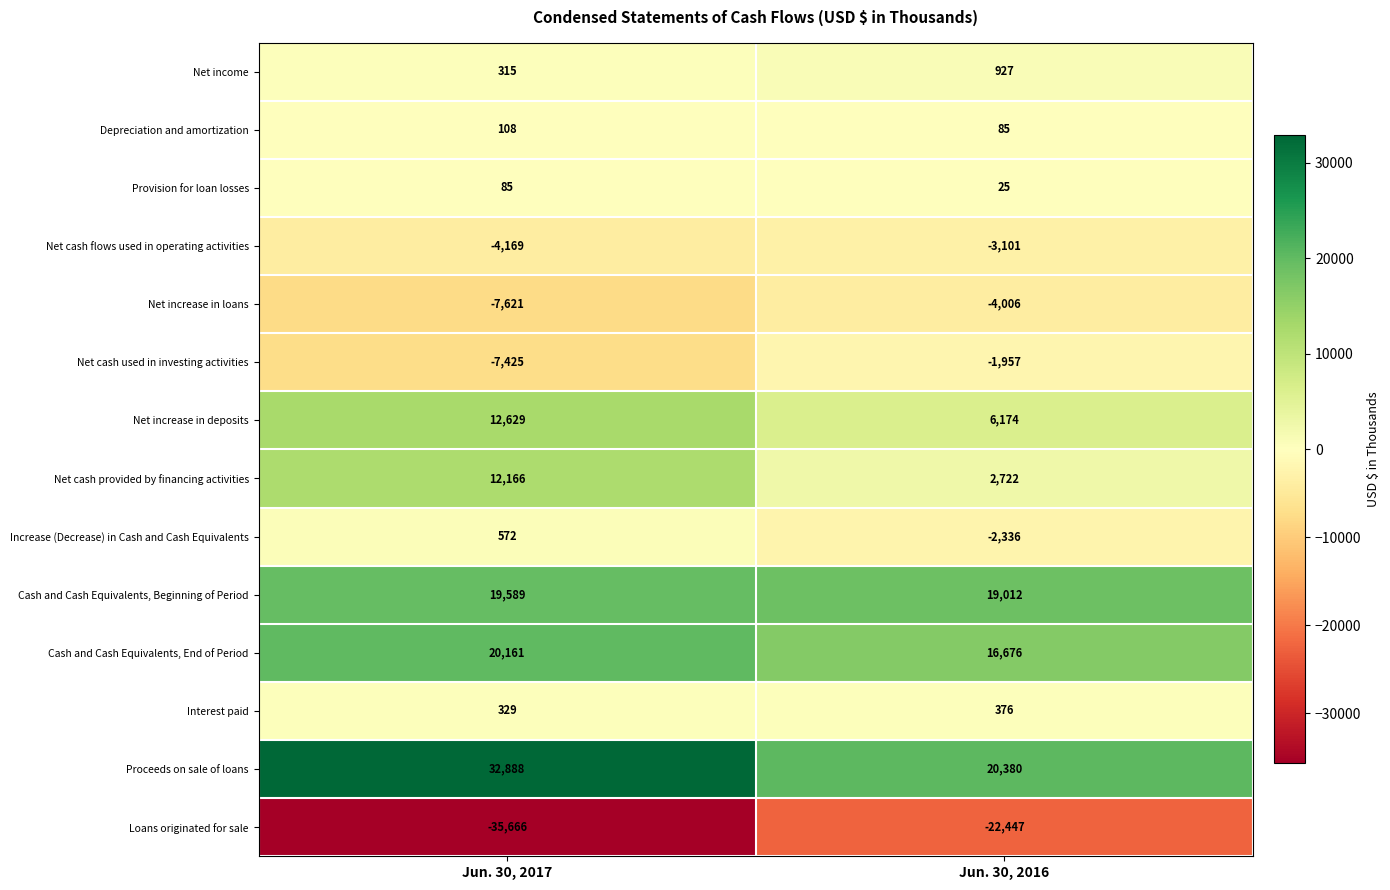

Reading left to right, list all the values displayed in this chart.

Net income: Jun. 30, 2017=315	Jun. 30, 2016=927
Depreciation and amortization: Jun. 30, 2017=108	Jun. 30, 2016=85
Provision for loan losses: Jun. 30, 2017=85	Jun. 30, 2016=25
Net cash flows used in operating activities: Jun. 30, 2017=-4169	Jun. 30, 2016=-3101
Net increase in loans: Jun. 30, 2017=-7621	Jun. 30, 2016=-4006
Net cash used in investing activities: Jun. 30, 2017=-7425	Jun. 30, 2016=-1957
Net increase in deposits: Jun. 30, 2017=12629	Jun. 30, 2016=6174
Net cash provided by financing activities: Jun. 30, 2017=12166	Jun. 30, 2016=2722
Increase (Decrease) in Cash and Cash Equivalents: Jun. 30, 2017=572	Jun. 30, 2016=-2336
Cash and Cash Equivalents, Beginning of Period: Jun. 30, 2017=19589	Jun. 30, 2016=19012
Cash and Cash Equivalents, End of Period: Jun. 30, 2017=20161	Jun. 30, 2016=16676
Interest paid: Jun. 30, 2017=329	Jun. 30, 2016=376
Proceeds on sale of loans: Jun. 30, 2017=32888	Jun. 30, 2016=20380
Loans originated for sale: Jun. 30, 2017=-35666	Jun. 30, 2016=-22447